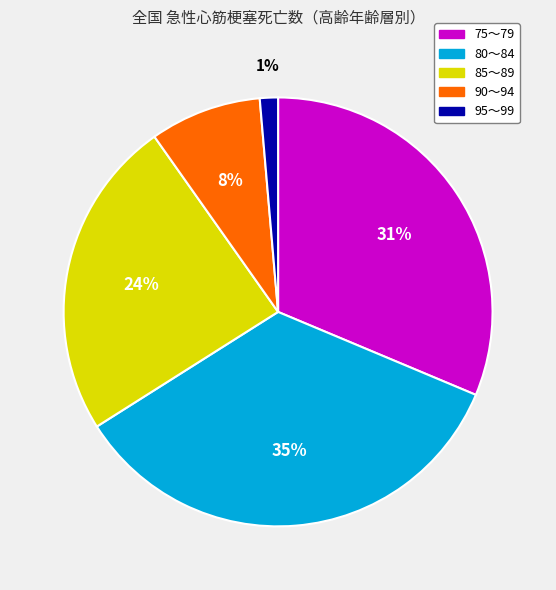

To the nearest percent, what percentage of the pie is 75～79?

31%